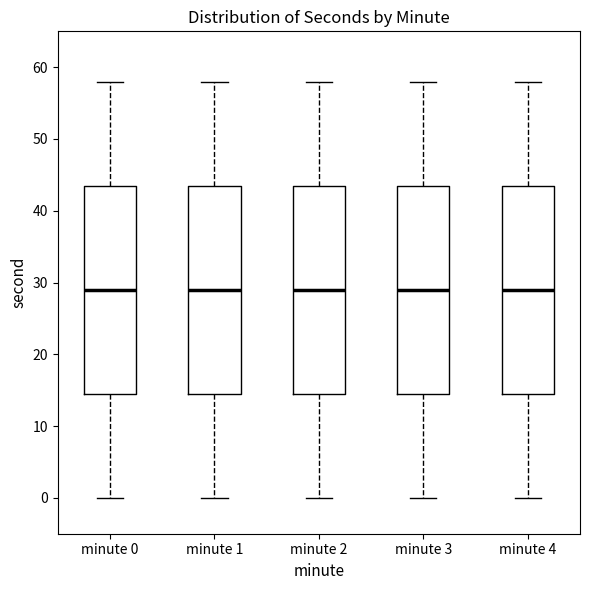

Reading left to right, transcribe this box plot: for each box, give where its median line is, the range the box spans, and where its two whiskers end, as read against the y-axis. The values are not printed on the chart, so give them approximately, as read against the axis.

minute 0: median 29, box 15 to 44, whiskers 0 to 58
minute 1: median 29, box 15 to 44, whiskers 0 to 58
minute 2: median 29, box 15 to 44, whiskers 0 to 58
minute 3: median 29, box 15 to 44, whiskers 0 to 58
minute 4: median 29, box 15 to 44, whiskers 0 to 58